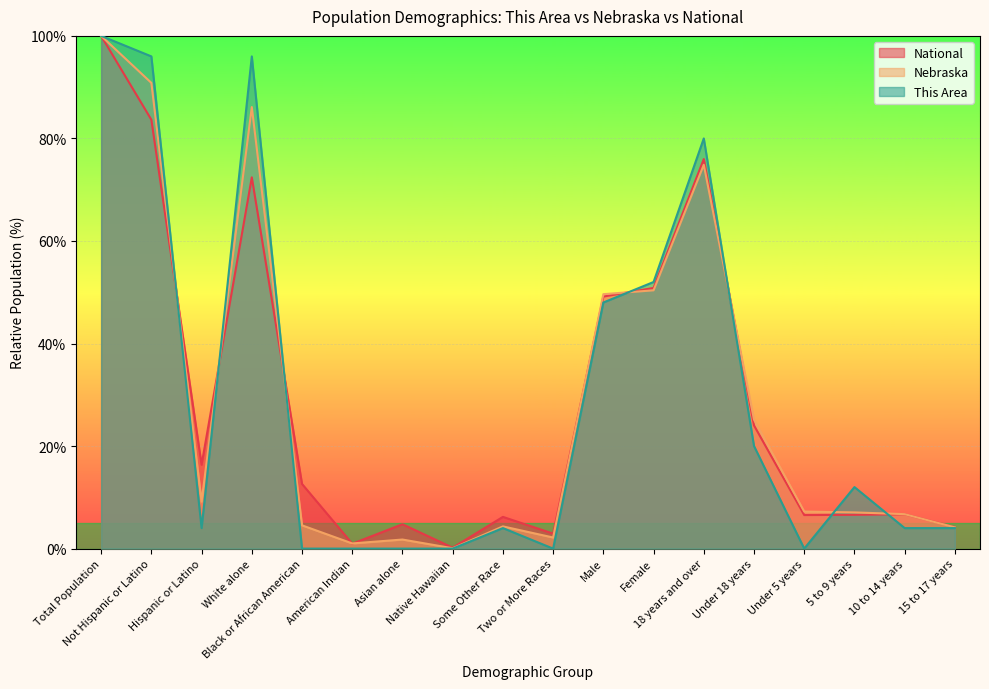

Which has a higher value, Female or Total Population?

Total Population